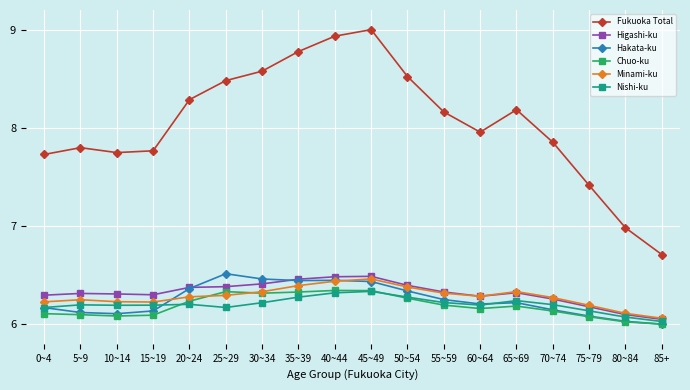

What is the total value across all series at 50~54?

40.2